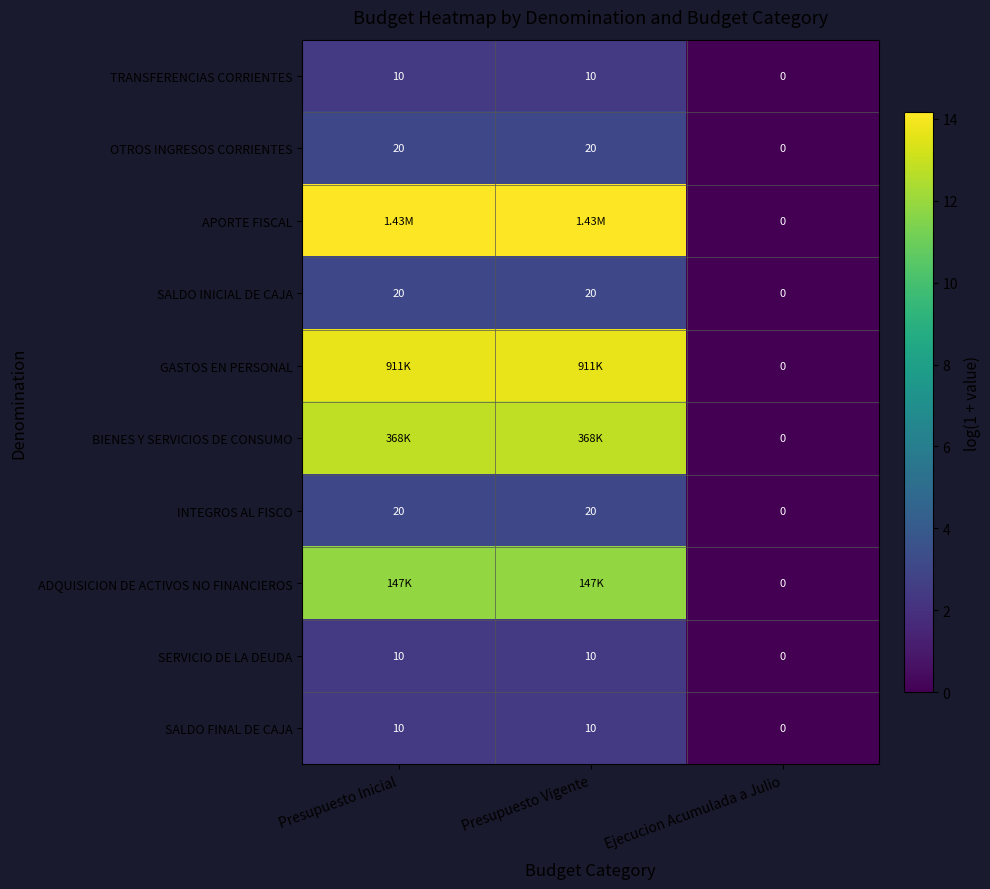

True or false: GASTOS EN PERSONAL has a value of 6.7 at Presupuesto Inicial.

False